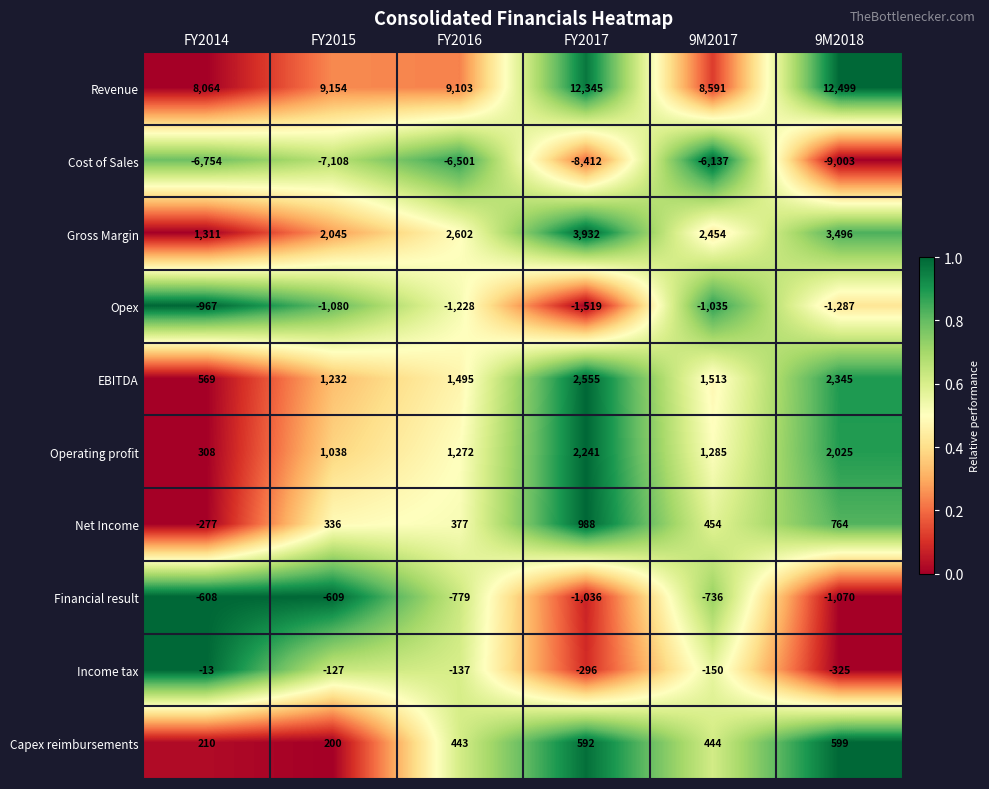

What is the sum of the Opex values at FY2014 and FY2015?

-2047